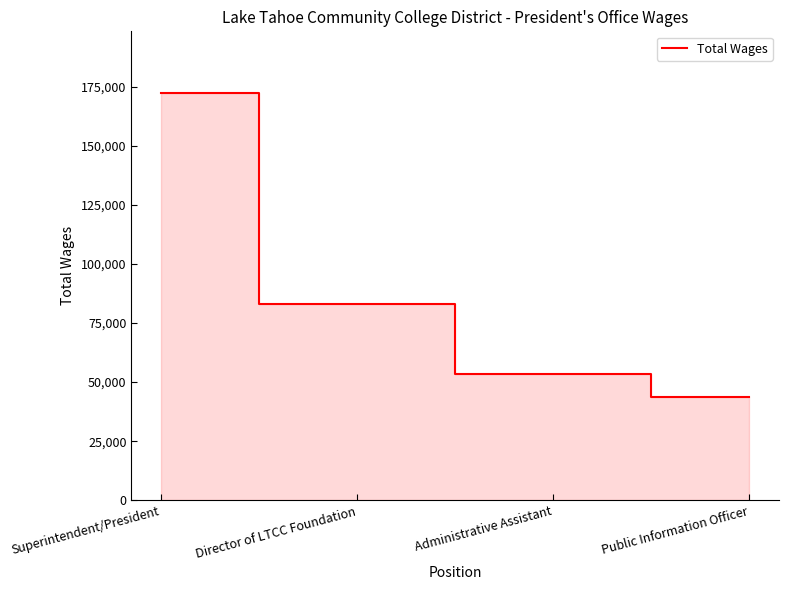

Reading right to left, list all the values displayed in this chart.

Public Information Officer=43734	Administrative Assistant=53319	Director of LTCC Foundation=83038	Superintendent/President=172500